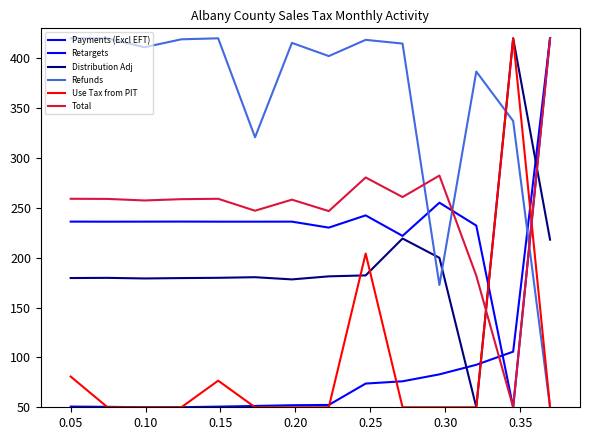

Where does the Distribution Adj series first go above 180?

0.25